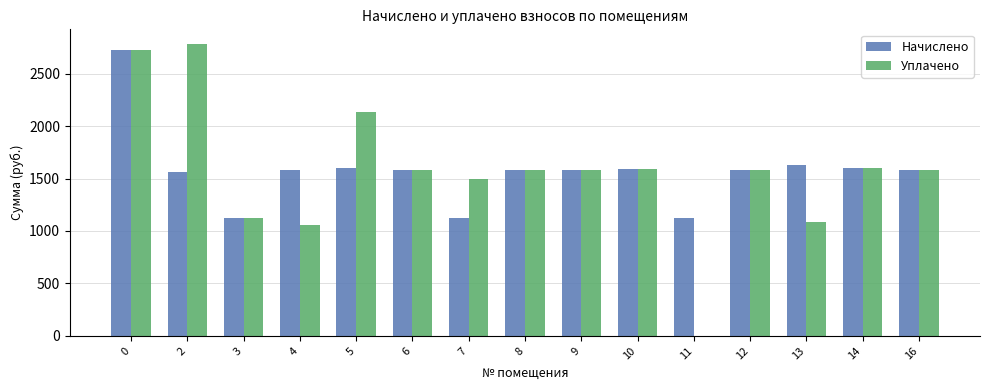

What is the sum of the Начислено values at 16 and 8?

3163.4